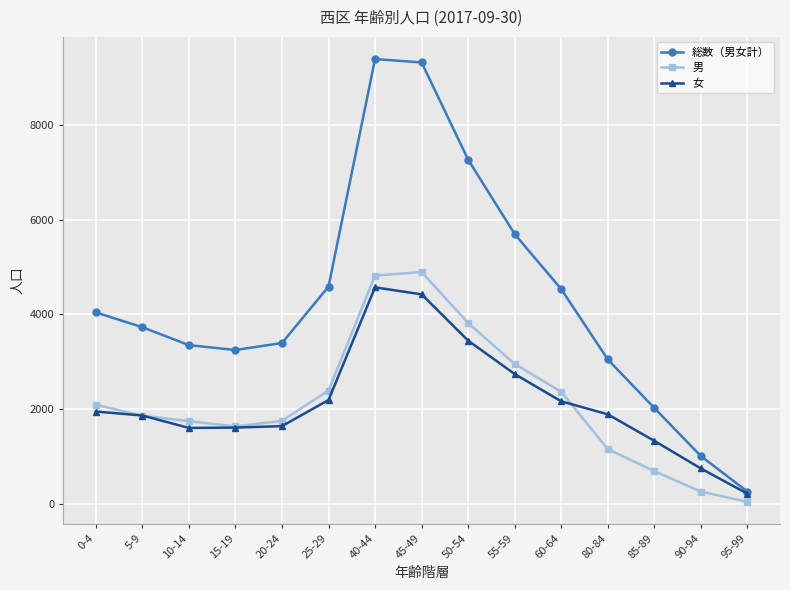

Read the 男 value at 0-4, to the nearest 100.

2100